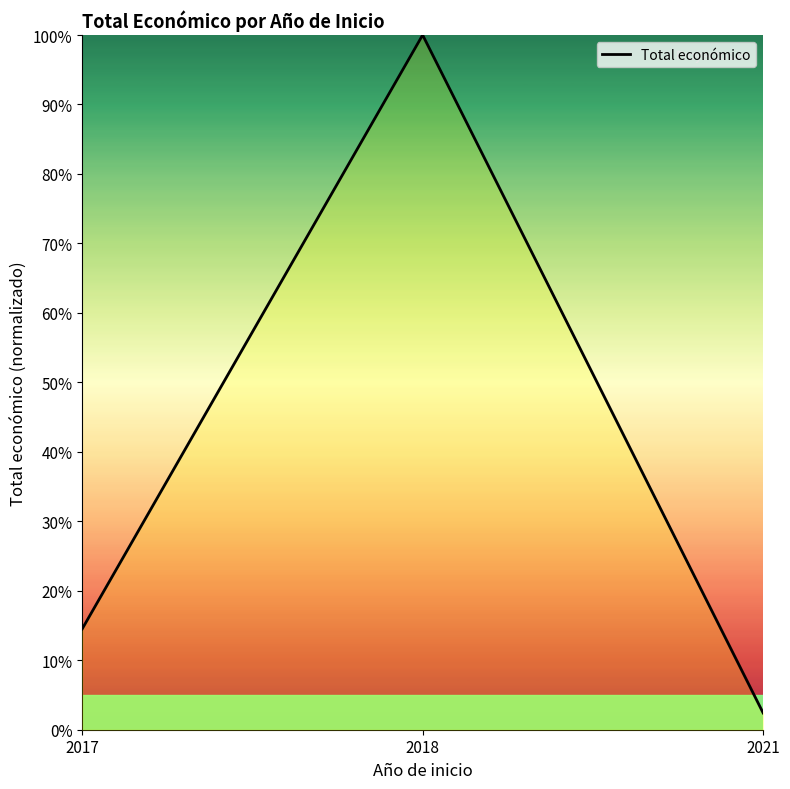

How many values are below 14?

1